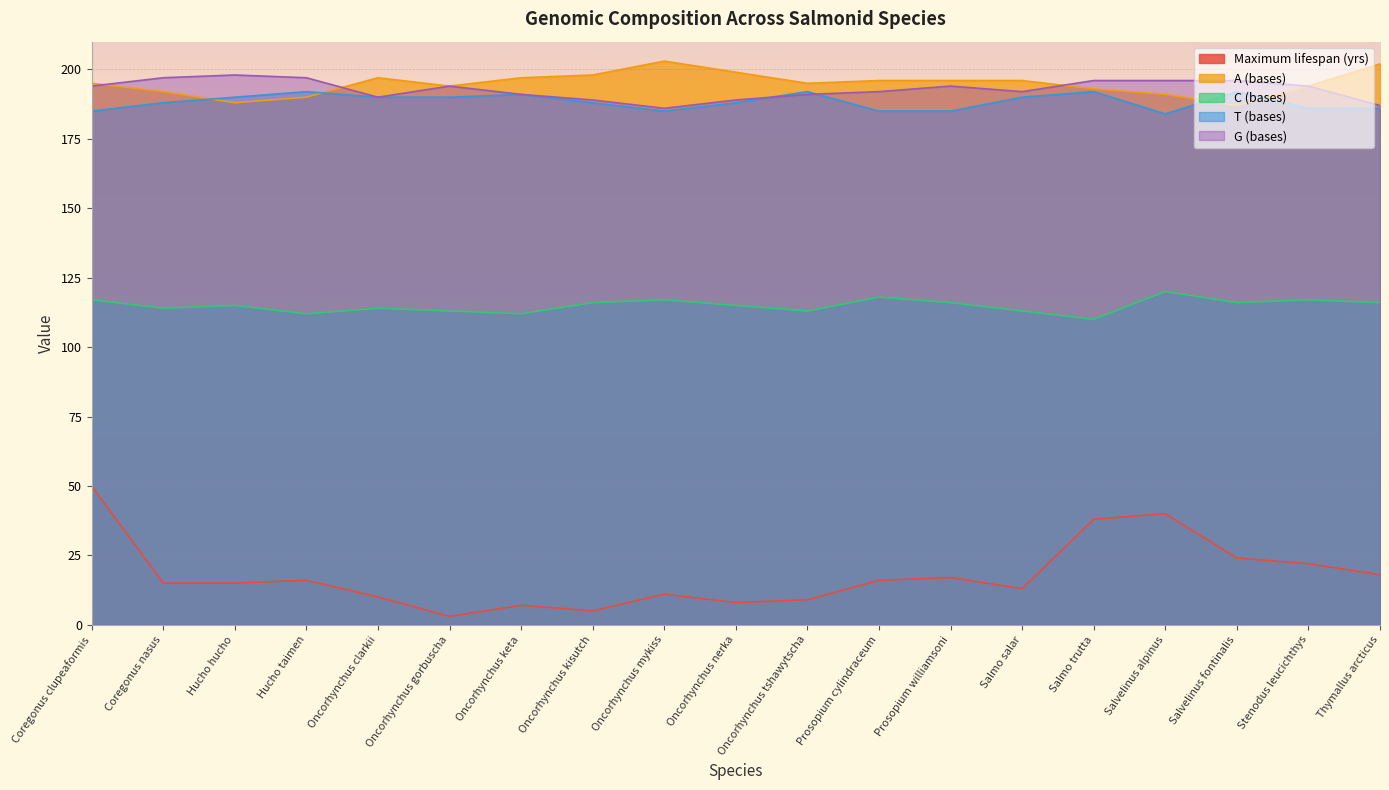

How many series are shown in this chart?

5